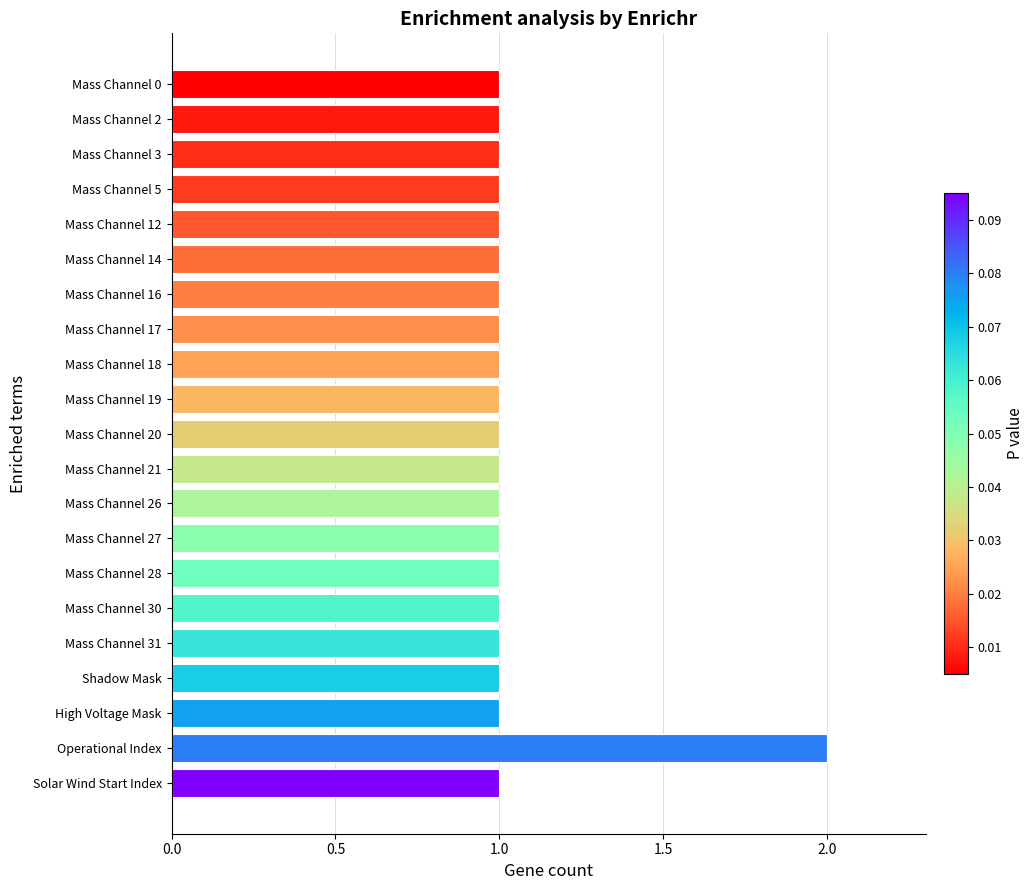

What is the difference between the maximum and minimum values?

1